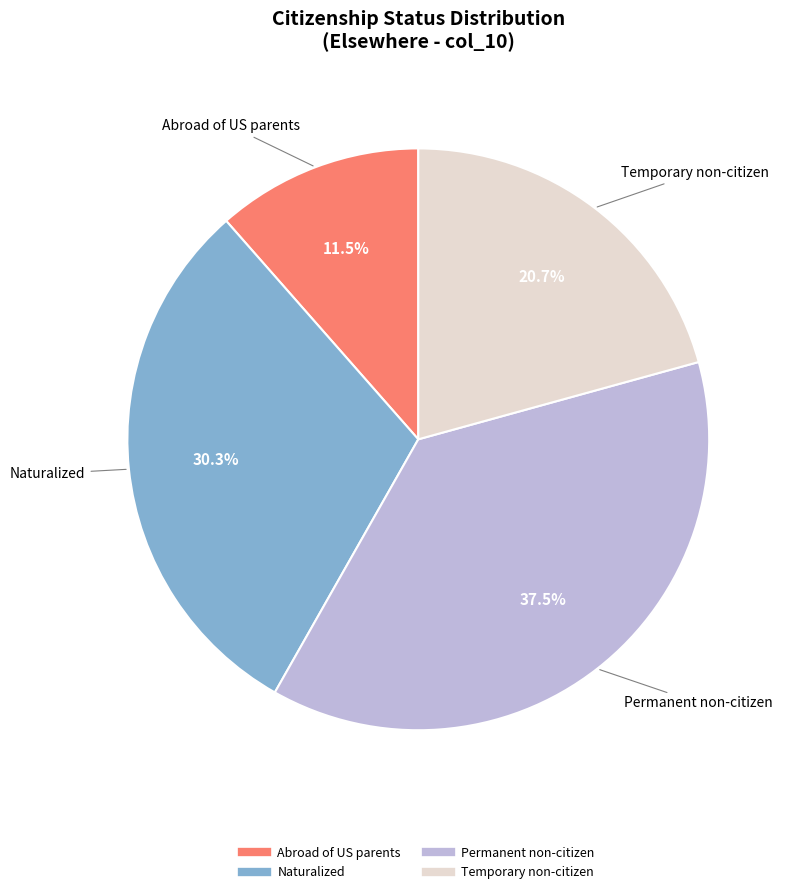

Does any single category account for the majority?

No